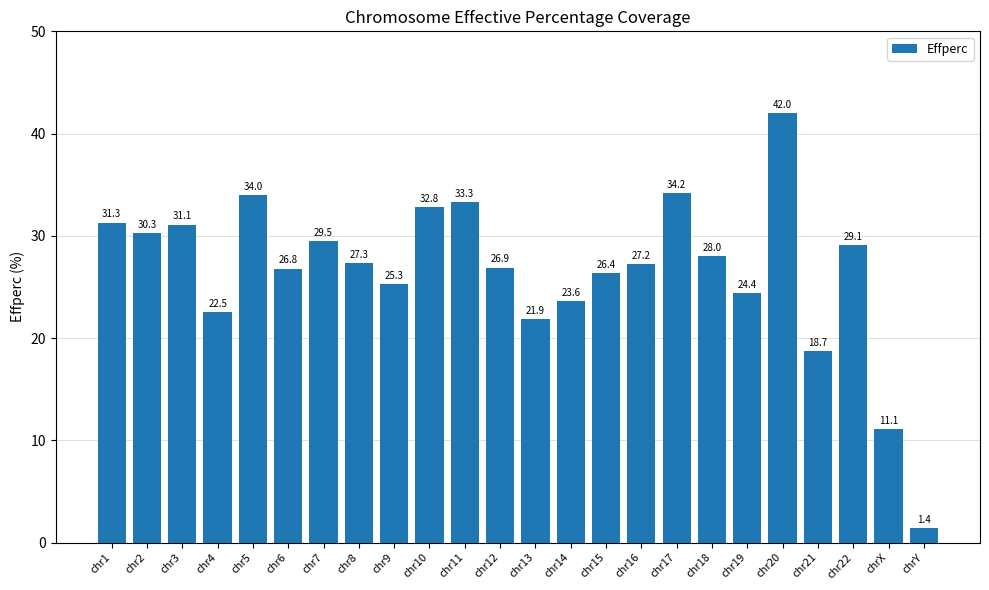

At which label is the value closest to 21?

chr13